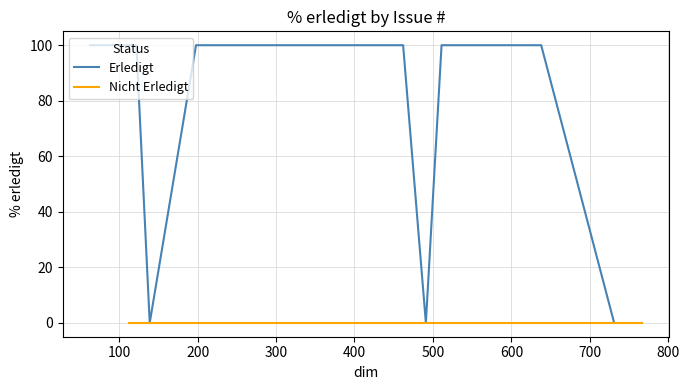

What is the label of the 20th point from the right?

113